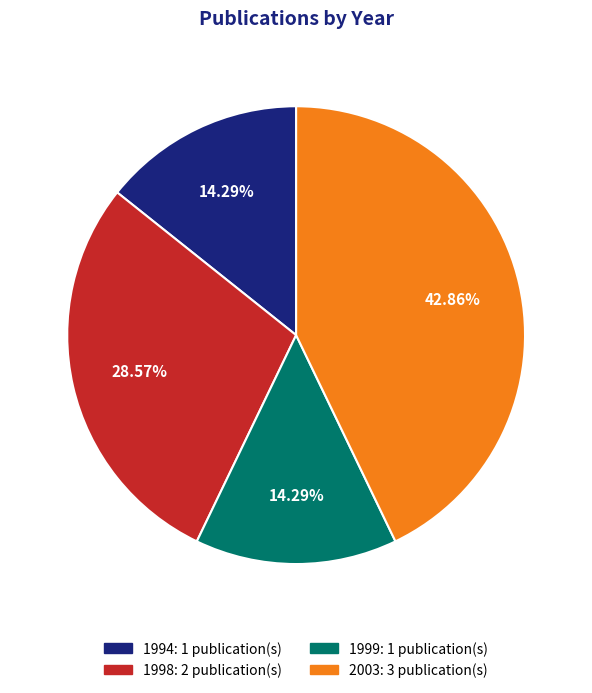

Is there any slice that represents more than half of the pie?

No